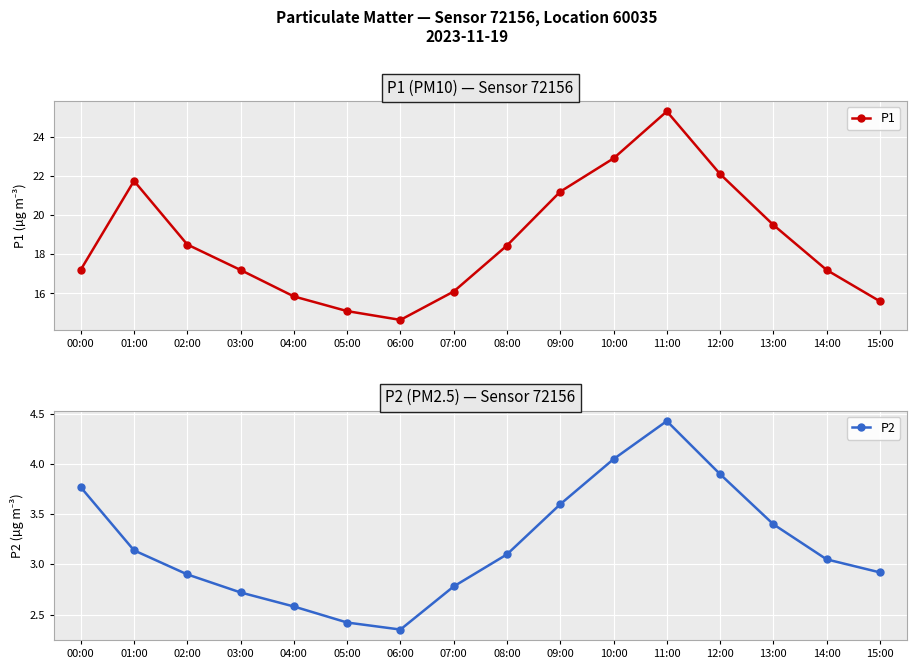

True or false: P1 has a value of 22.1 at 12:00.

True